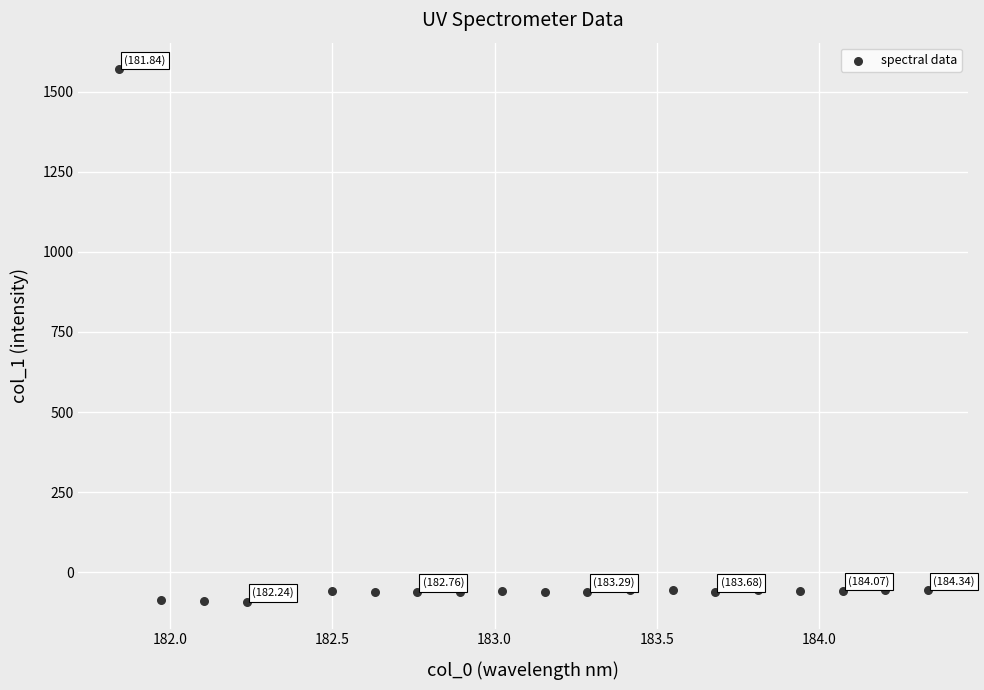

What is the range of X values (max minus min)?

2.5